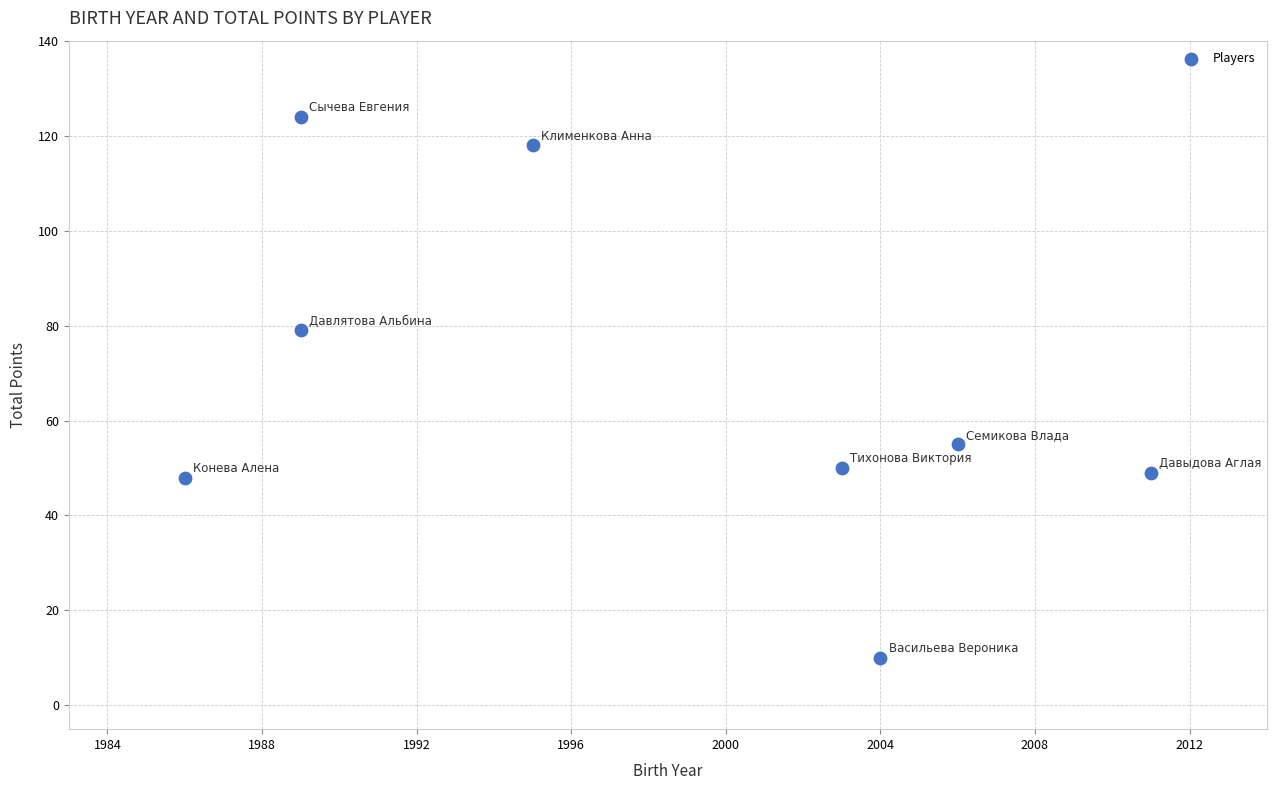

What is the average X value?

1998